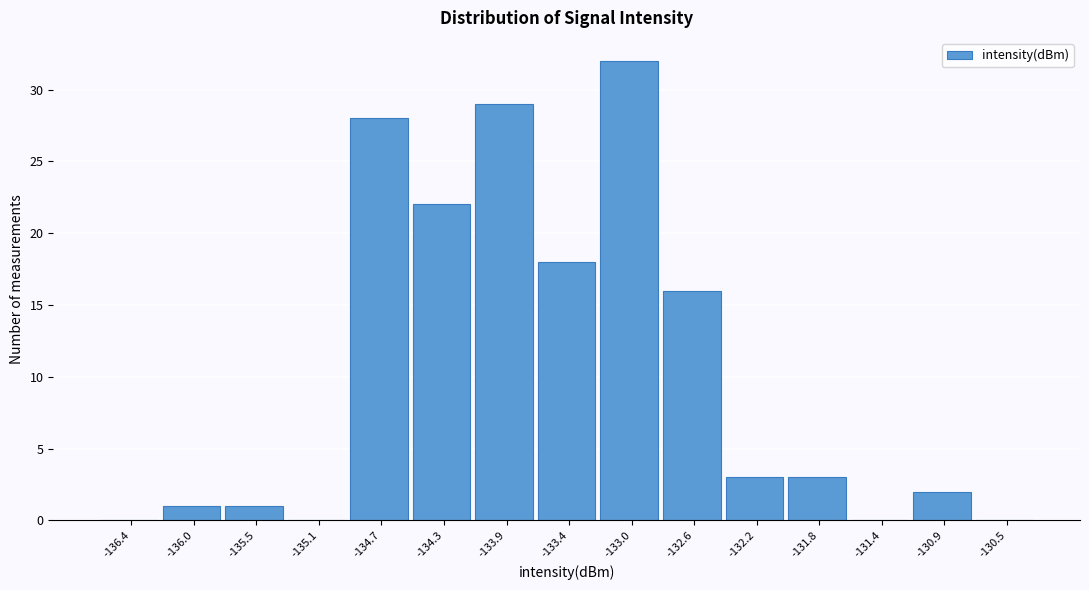

Reading right to left, what are all the values shown in this chart?

-130.5=0	-130.9=2	-131.4=0	-131.8=3	-132.2=3	-132.6=16	-133.0=32	-133.4=18	-133.9=29	-134.3=22	-134.7=28	-135.1=0	-135.5=1	-136.0=1	-136.4=0